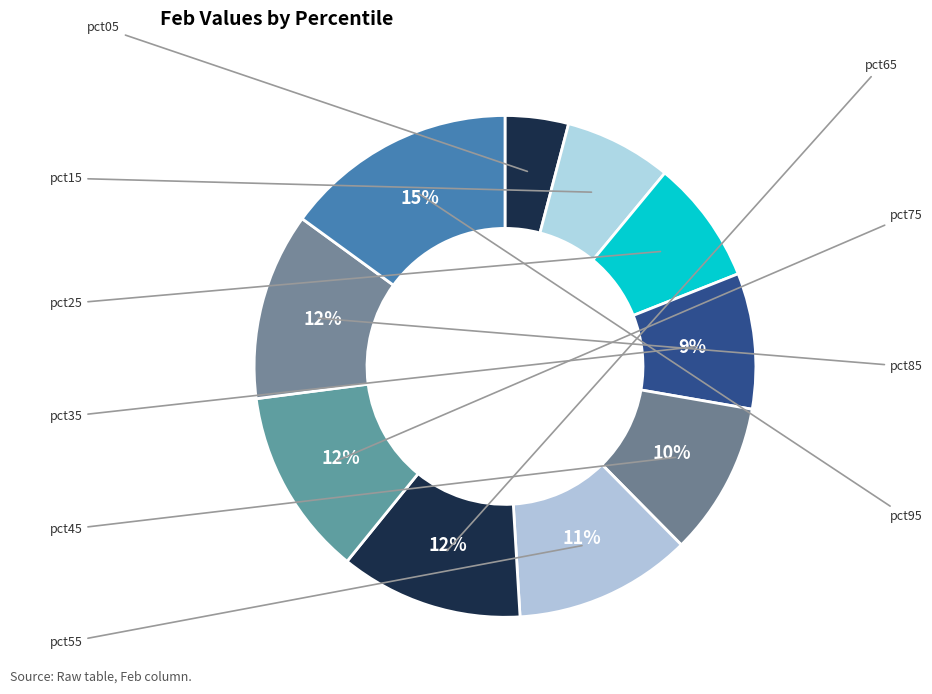

To the nearest percent, what is the difference between the largest and smallest slice percentages?

11%